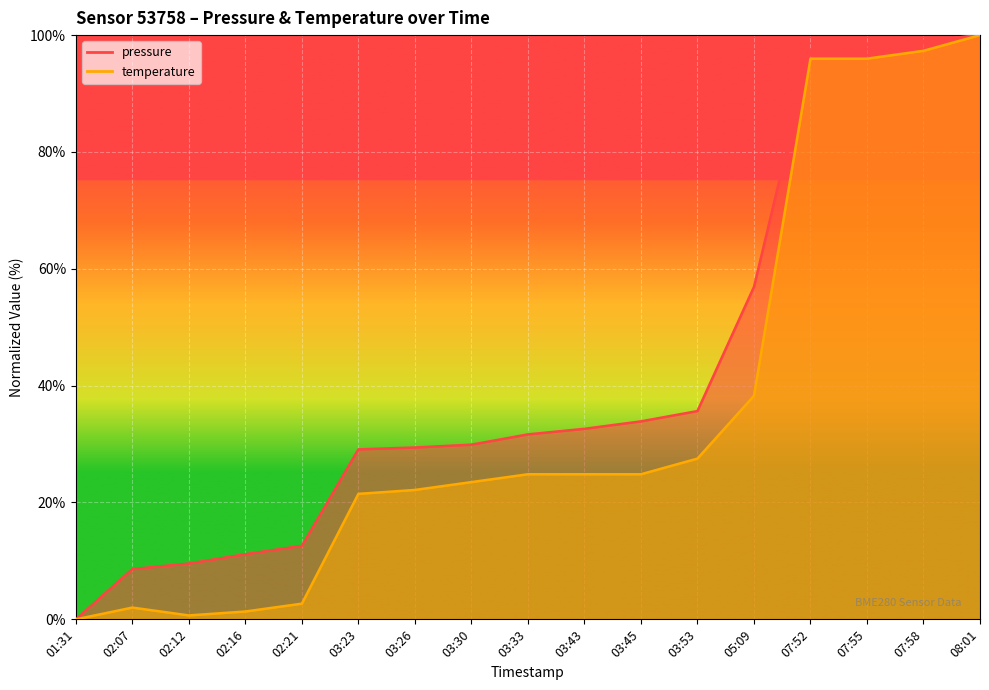

What is the sum of all temperature values?

603.4